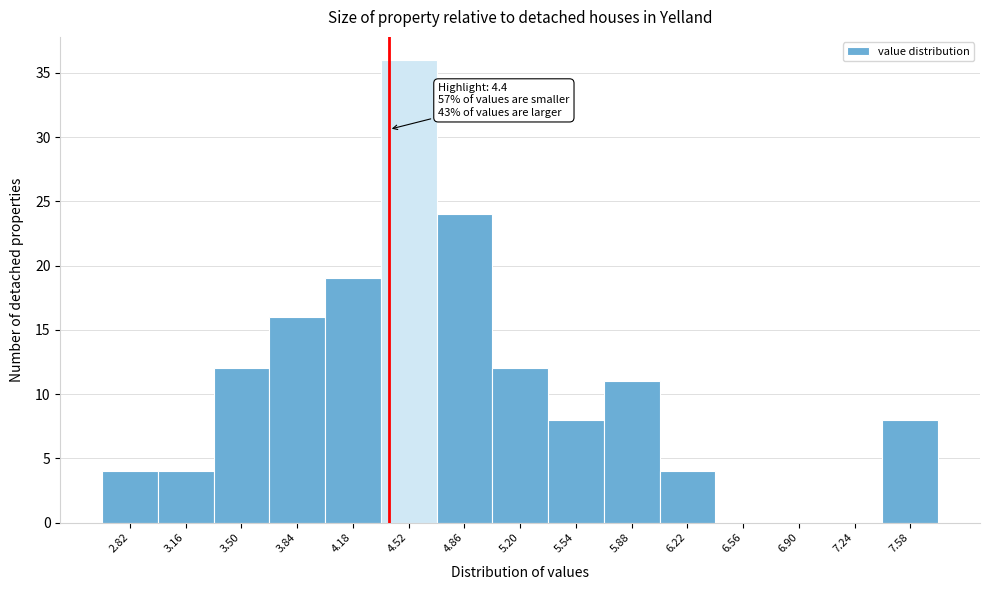

Over which range of the x-axis is the bar tallest?

4.35 to 4.69